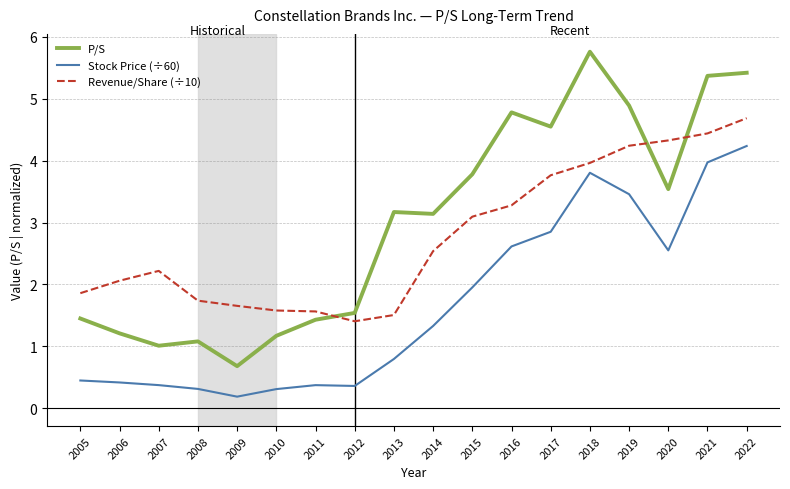

Which series ends up on top after the final intersection of Revenue/Share (÷10) and P/S?

P/S